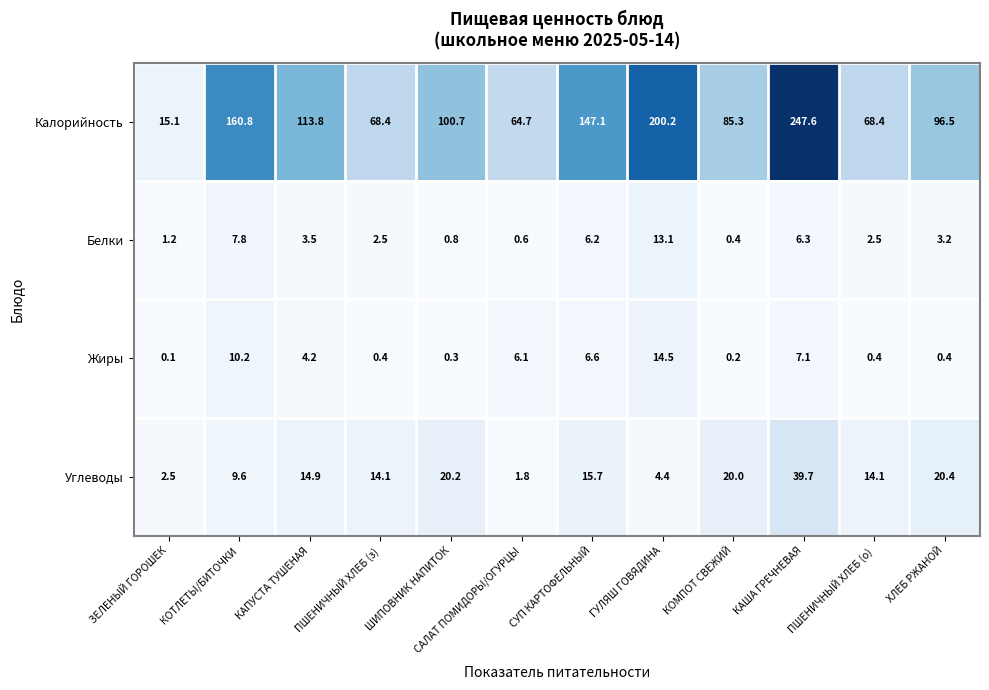

How many series are shown in this chart?

4